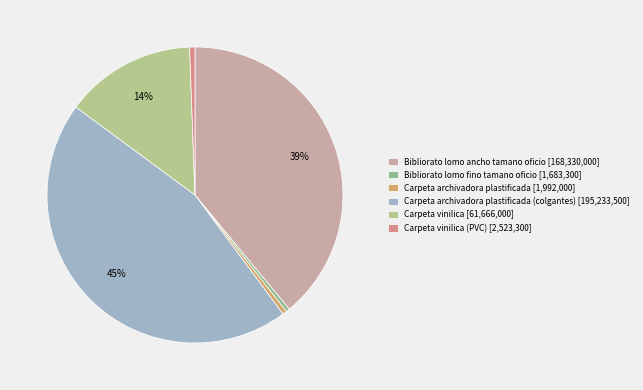

Combined, do Carpeta vinilica [61,666,000] and Carpeta archivadora plastificada [1,992,000] account for over 50%?

No